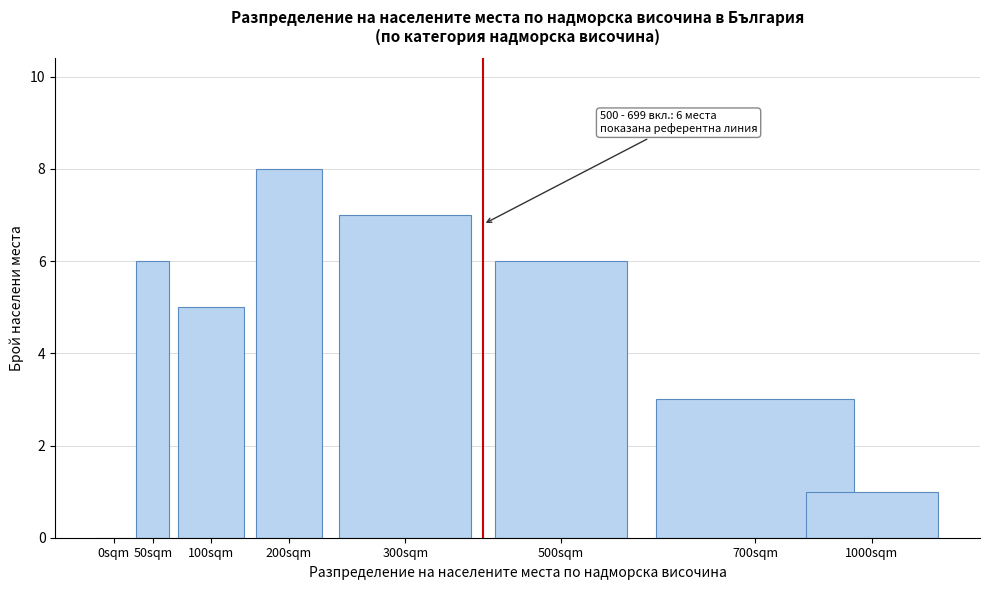

Reading left to right, list all the values displayed in this chart.

0sqm=0	50sqm=6	100sqm=5	200sqm=8	300sqm=7	500sqm=6	700sqm=3	1000sqm=1